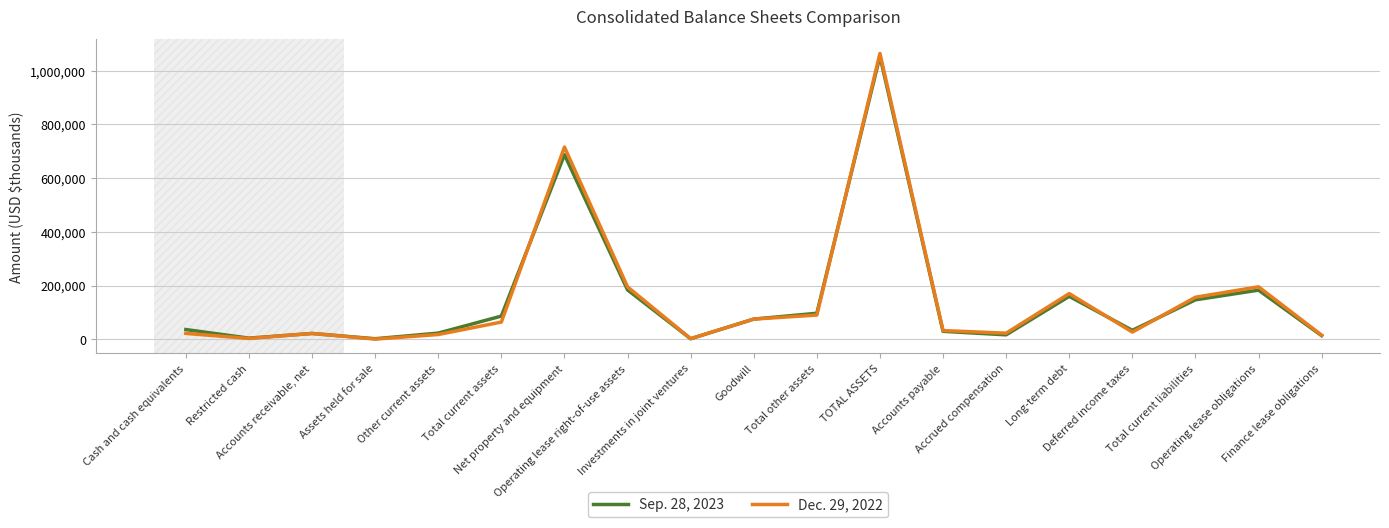

What is the difference between the Sep. 28, 2023 values at Deferred income taxes and Operating lease right-of-use assets?

150581